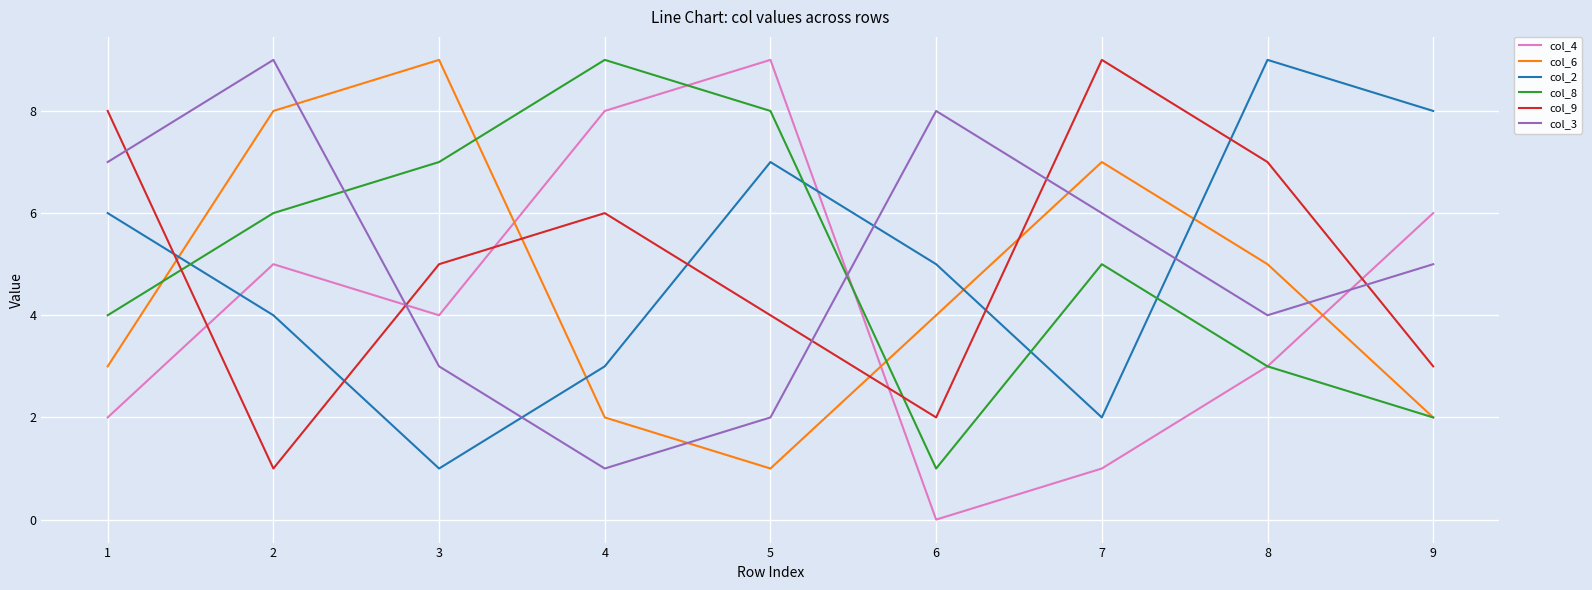

Is the value of col_2 at 2 greater than the value of col_8 at 5?

No